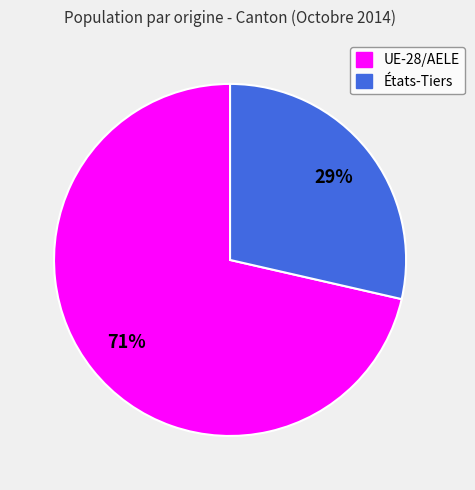

Do UE-28/AELE and États-Tiers together represent more than half of the pie?

Yes